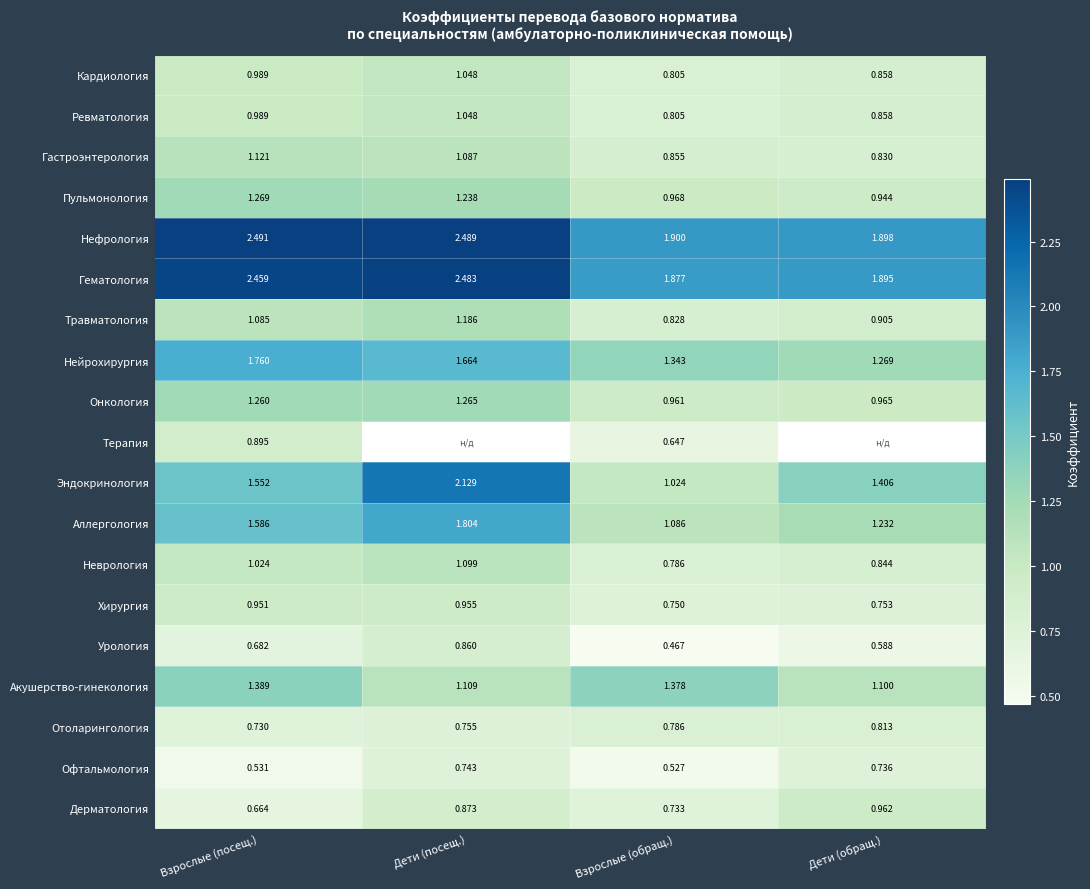

What is the total value across all series at Взрослые (посещ.)?

23.4